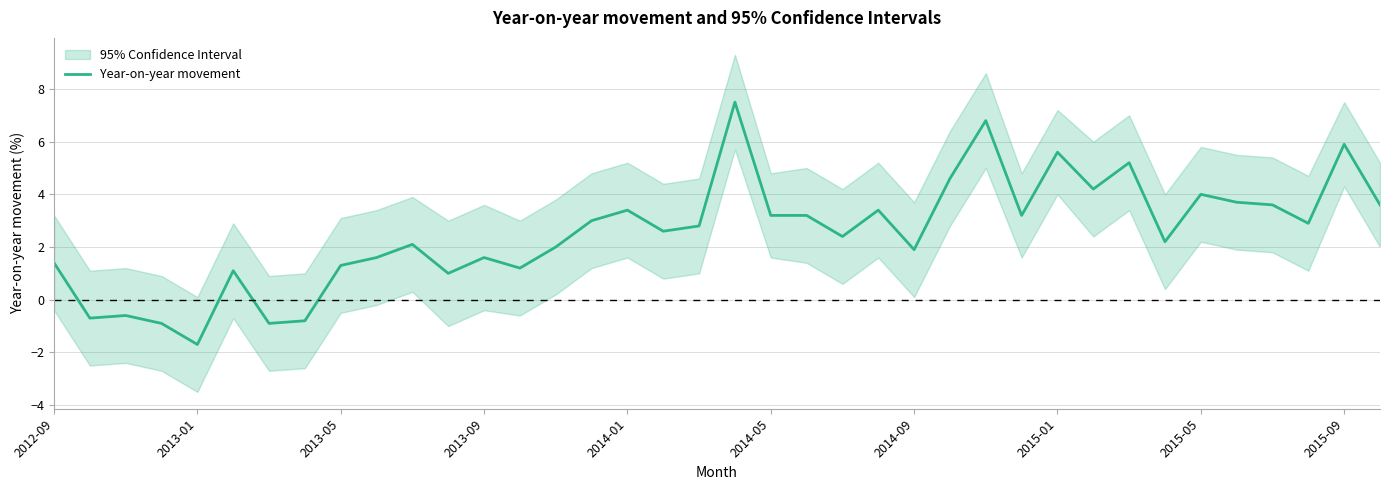

What is the highest value of the Year-on-year movement series?

7.5